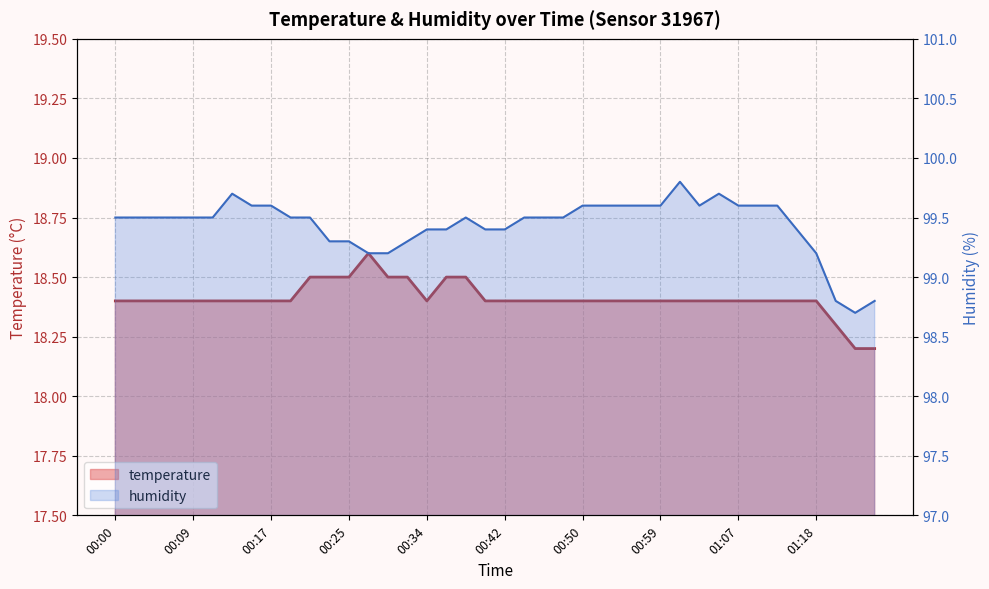

What is the difference between the highest and lowest values at 00:04?

81.1